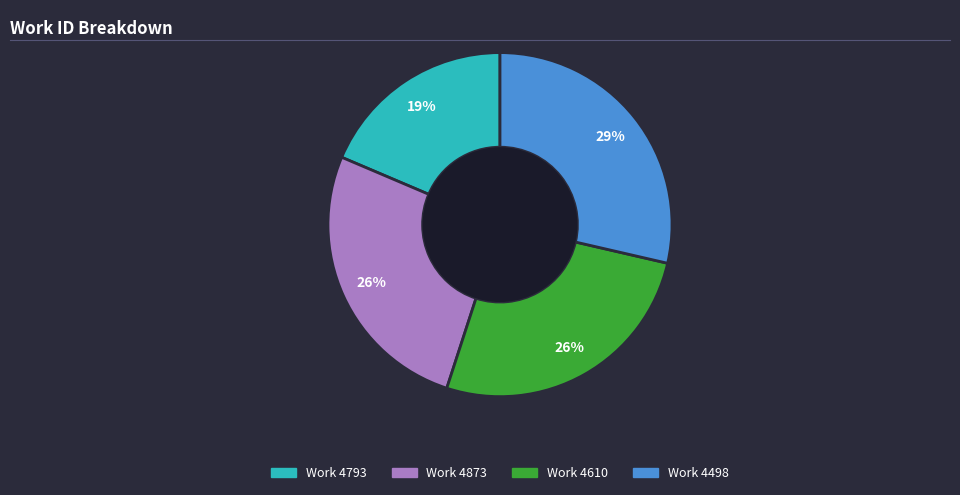

True or false: Work 4793 accounts for 19% of the total.

True